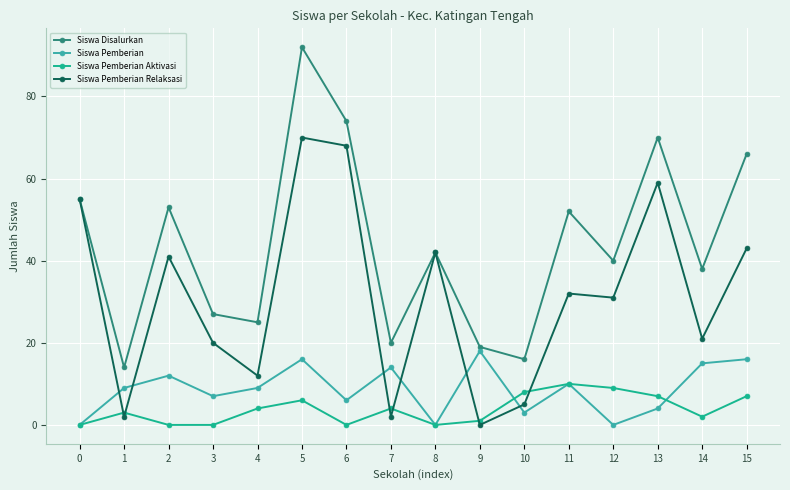

At which category is the sum across all series the highest?

5